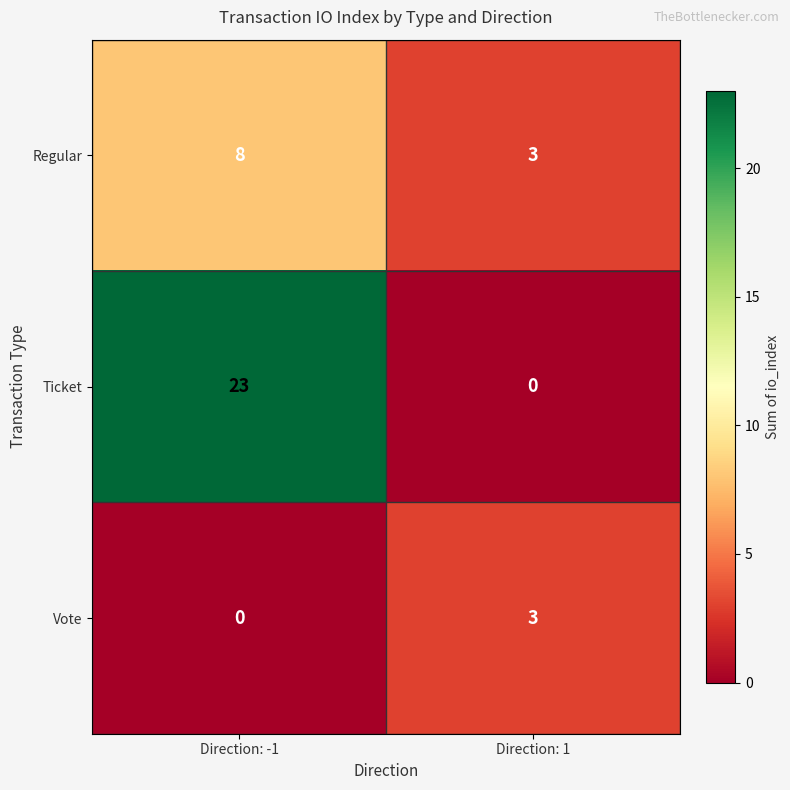

Reading left to right, what are all the values shown in this chart?

Regular: 8	3
Ticket: 23	0
Vote: 0	3